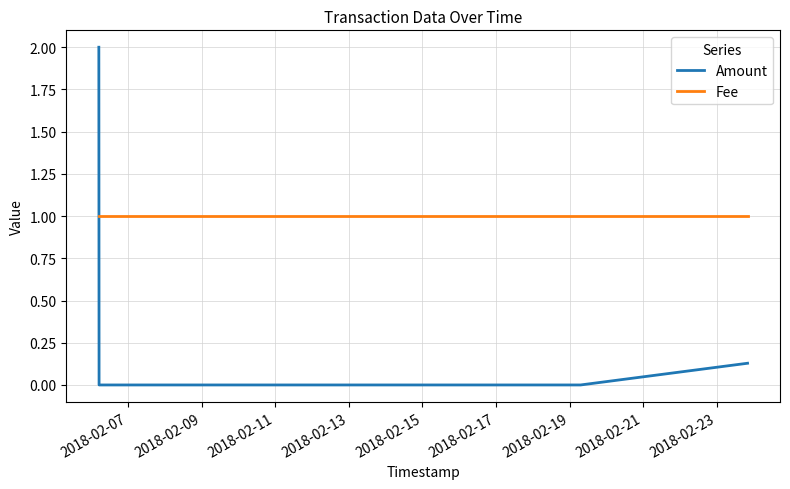

Which series has the largest total across all categories?

Fee